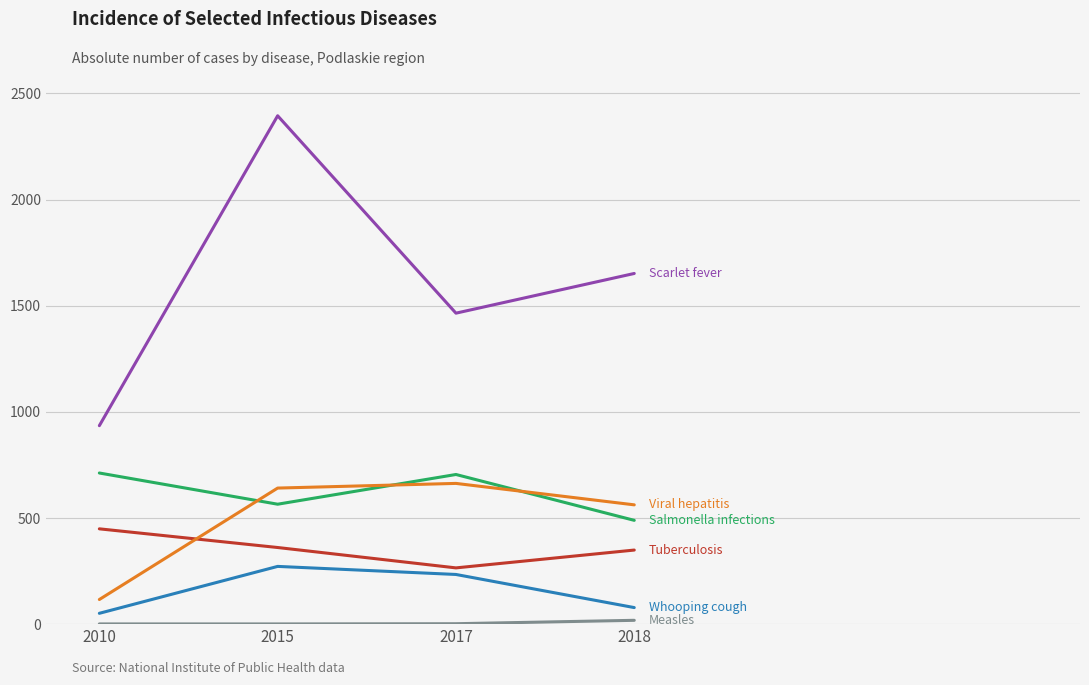

Which label corresponds to the largest value in the chart?

2015